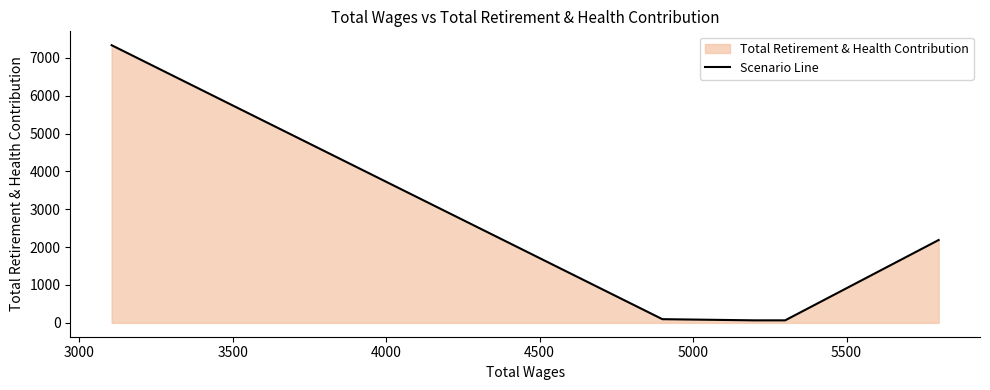

Is it true that the value at 4000 is 152?

False